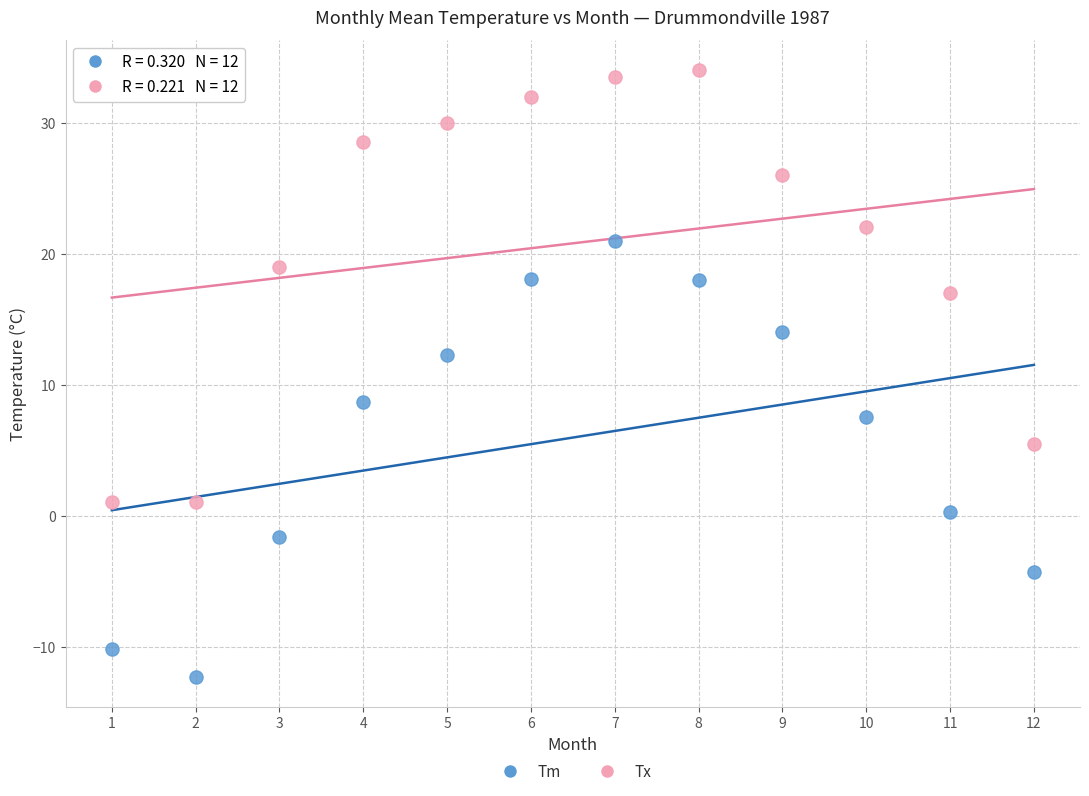

Across all data points, what is the range of Y values (max minus min)?

46.3